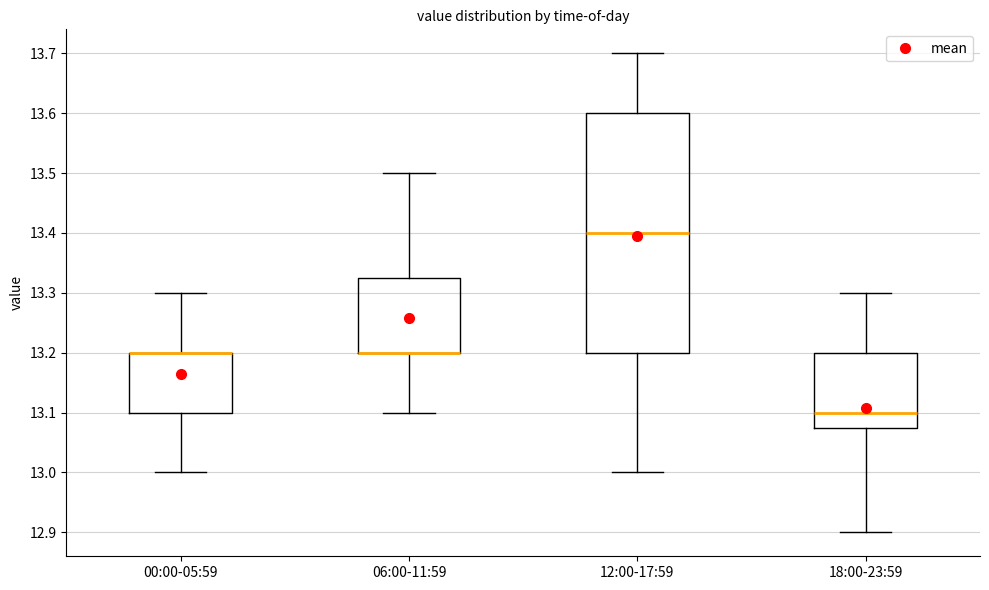

Which box is the tallest, from its lower edge to its upper edge?

12:00-17:59